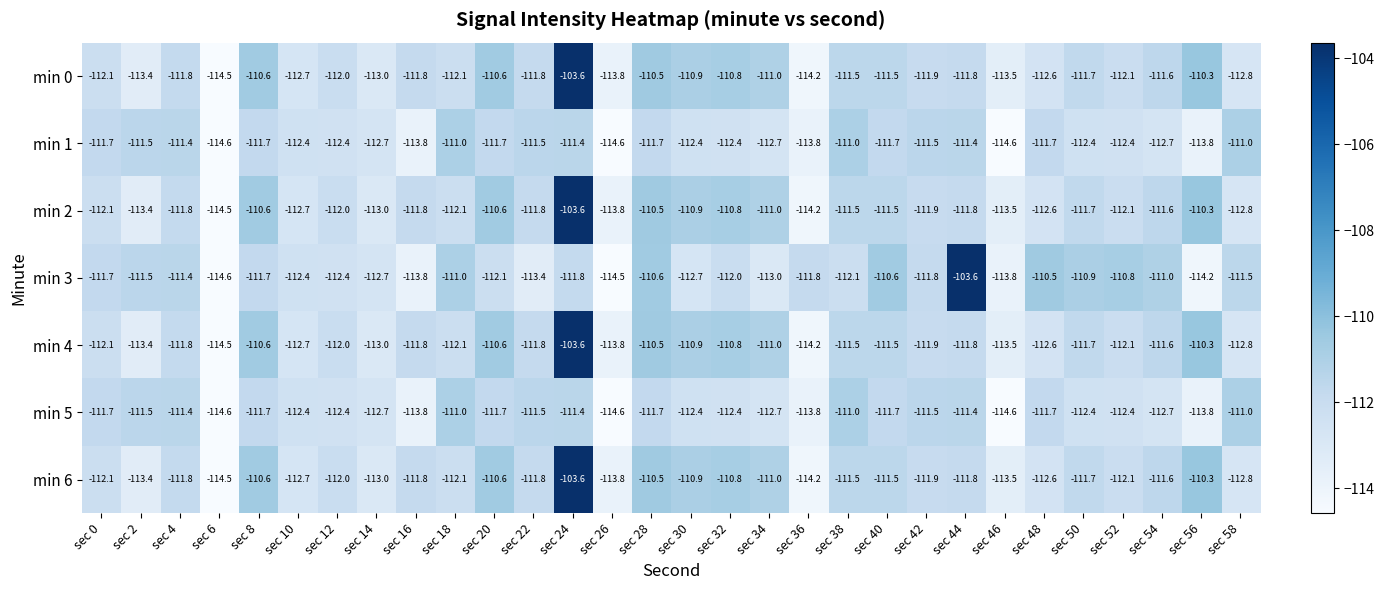

How many categories are shown in the chart?

30